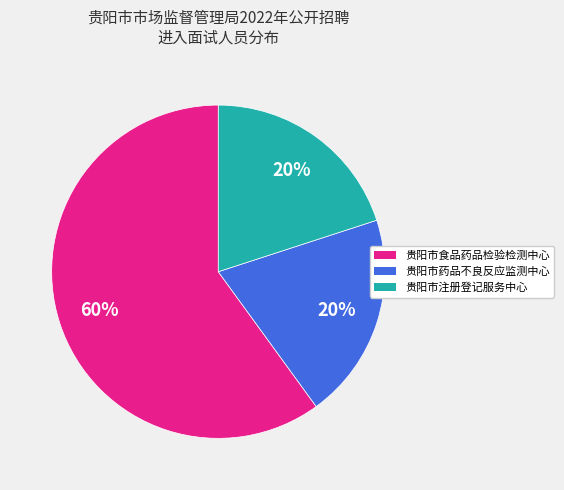

Does 贵阳市食品药品检验检测中心 account for over 50% of the chart?

Yes